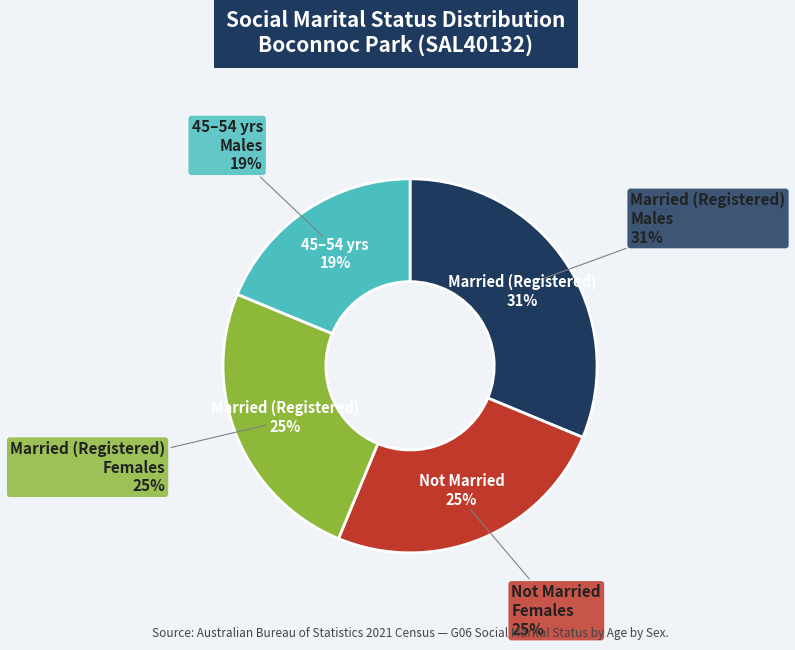

How many segments does this pie chart have?

4